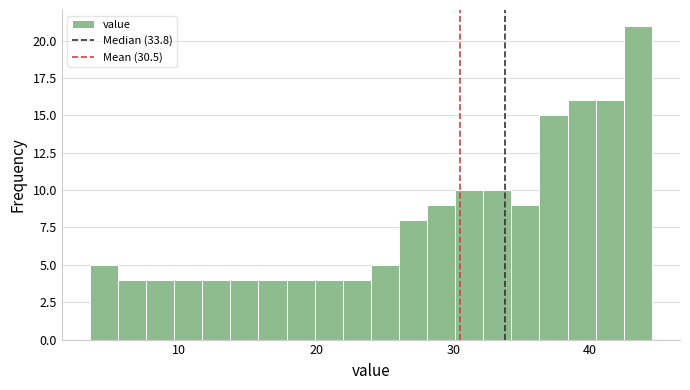

Read against the x-axis, roughly where is the centre of the tallest bar?

43